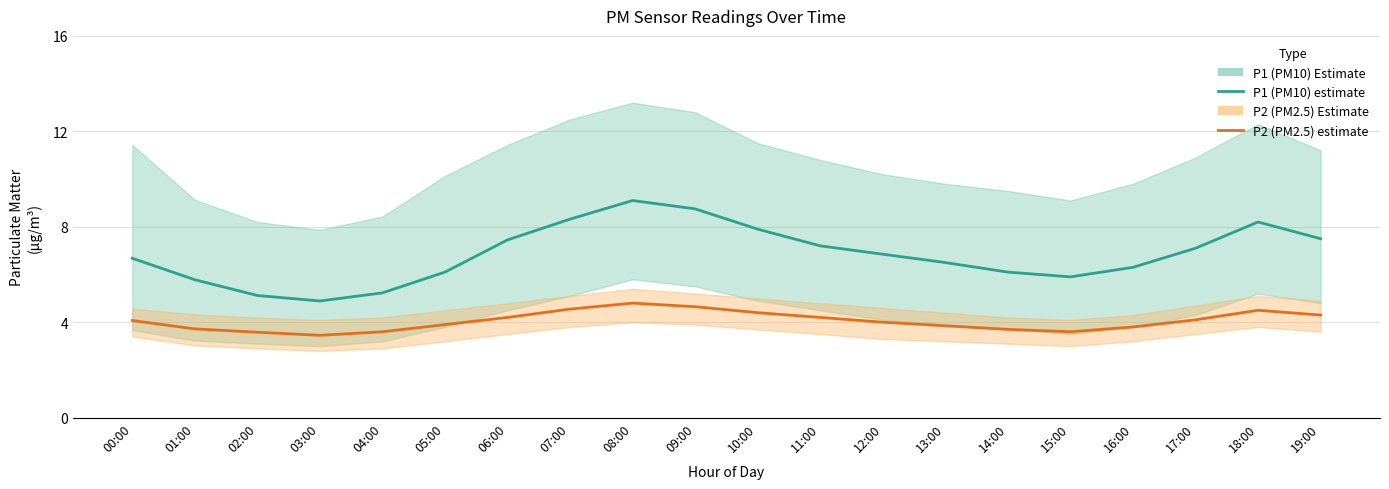

How many interior local valleys does the P1 (PM10) estimate series have?

2